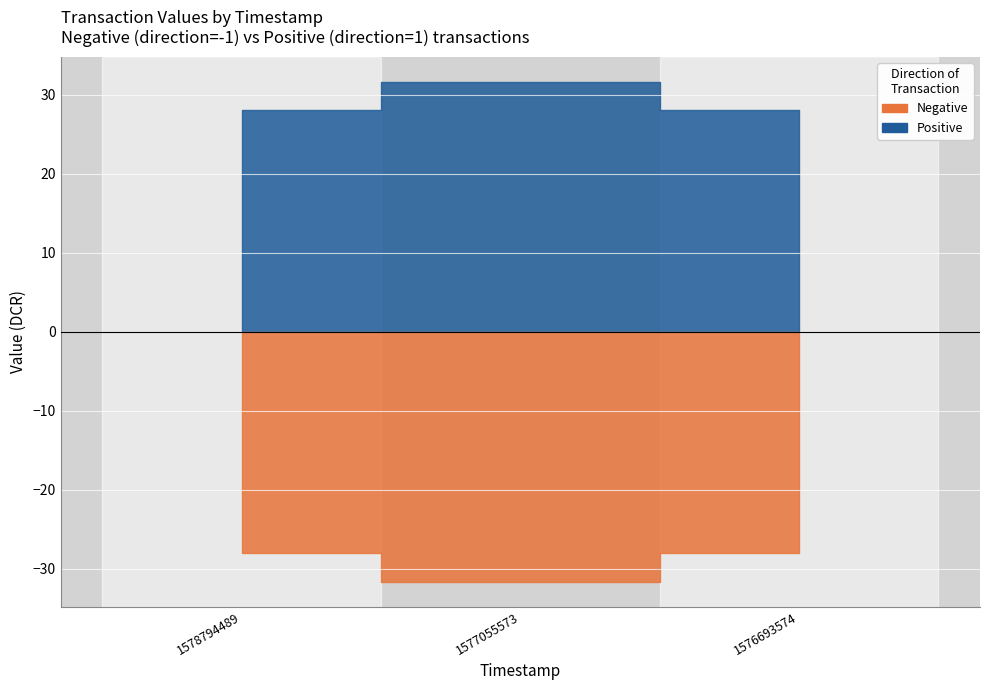

Does the chart display data point markers on the line(s)?

No